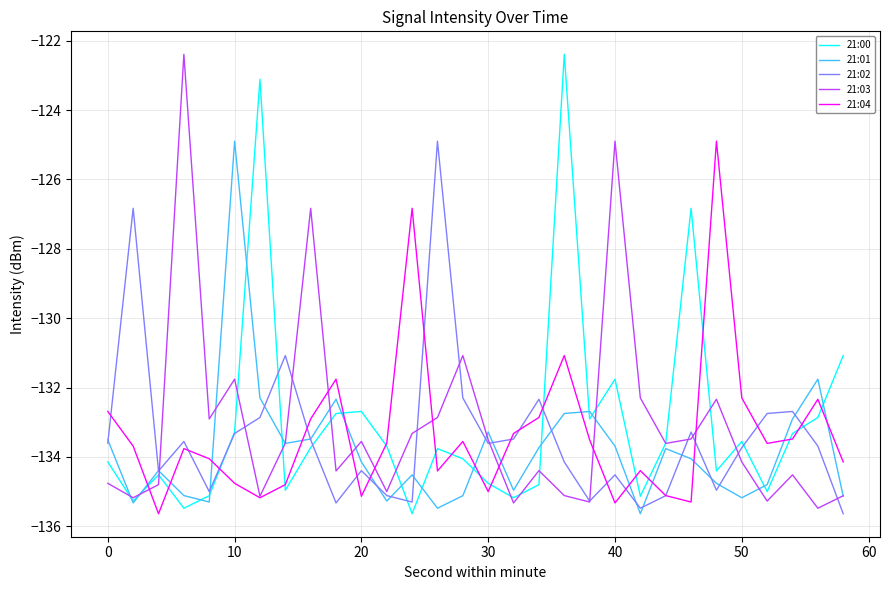

In 21:02, how many points are lower than both neighbors (excluding endpoints)?

8